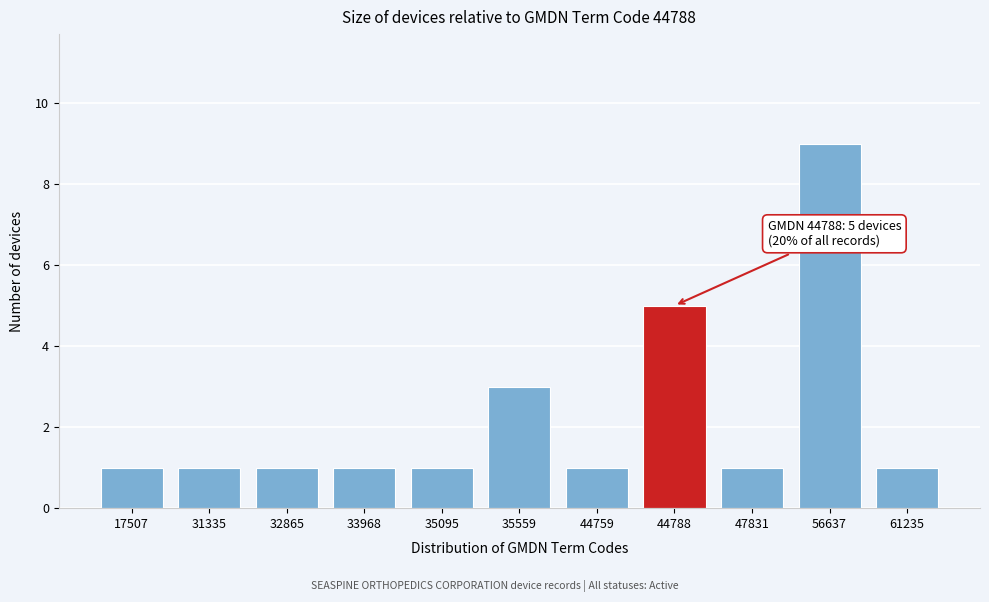

Reading left to right, extract all data points from this chart.

1	1	1	1	1	3	1	5	1	9	1